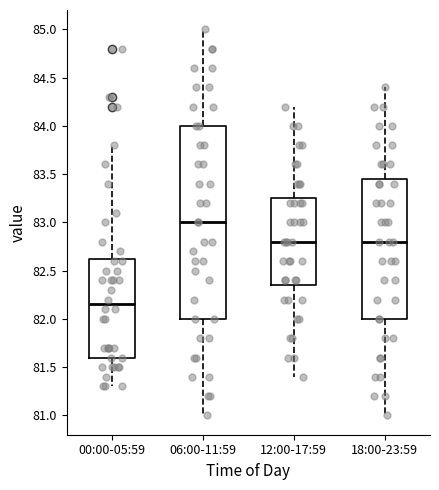

Comparing the boxes themselves (not the whiskers), which one is the tallest?

06:00-11:59